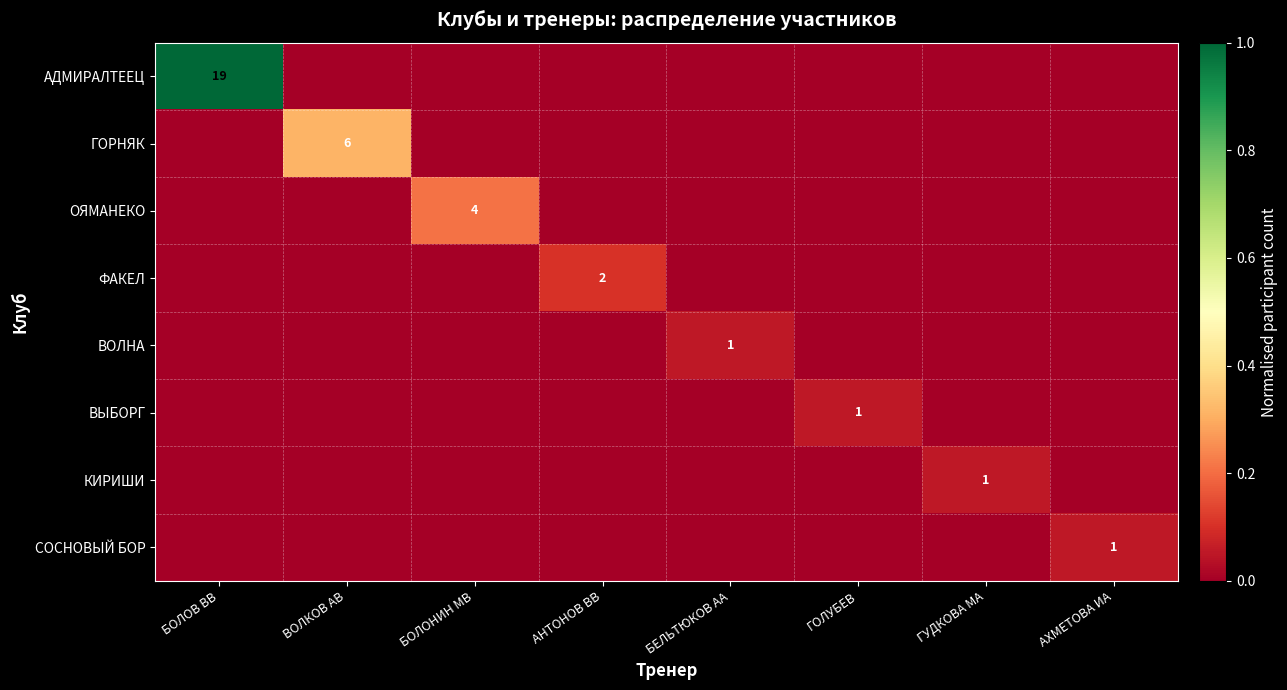

How many series are shown in this chart?

8